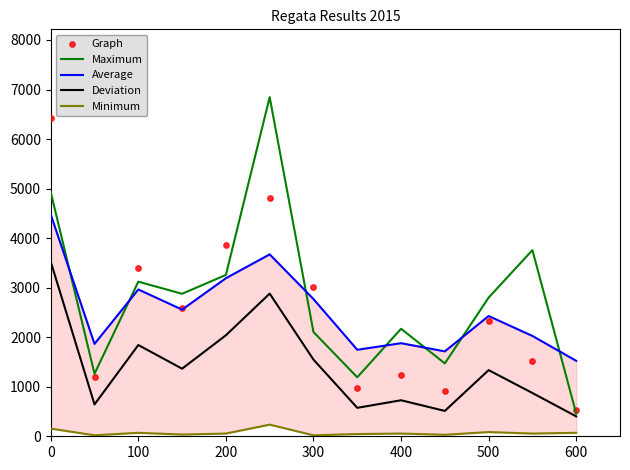

The value of Maximum at 500 is 1397.5. True or false?

False